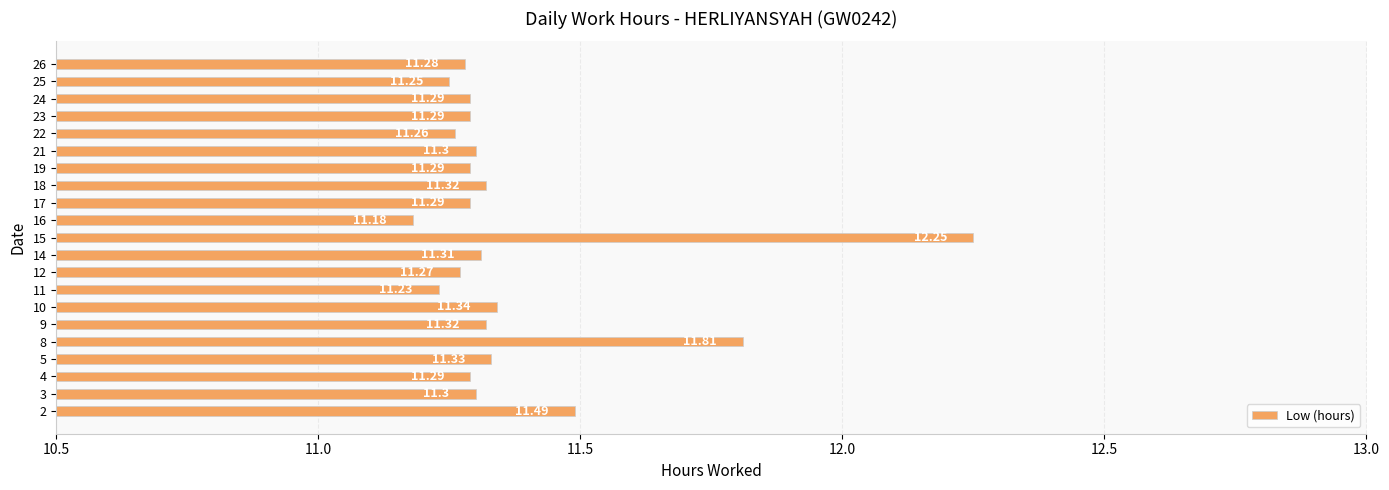

What is the sum of all values?

238.7